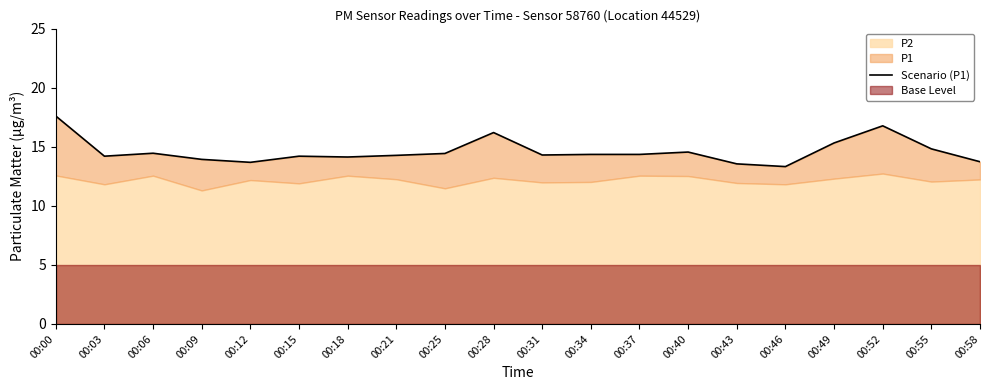

Between 00:21 and 00:03, which is larger?

00:21